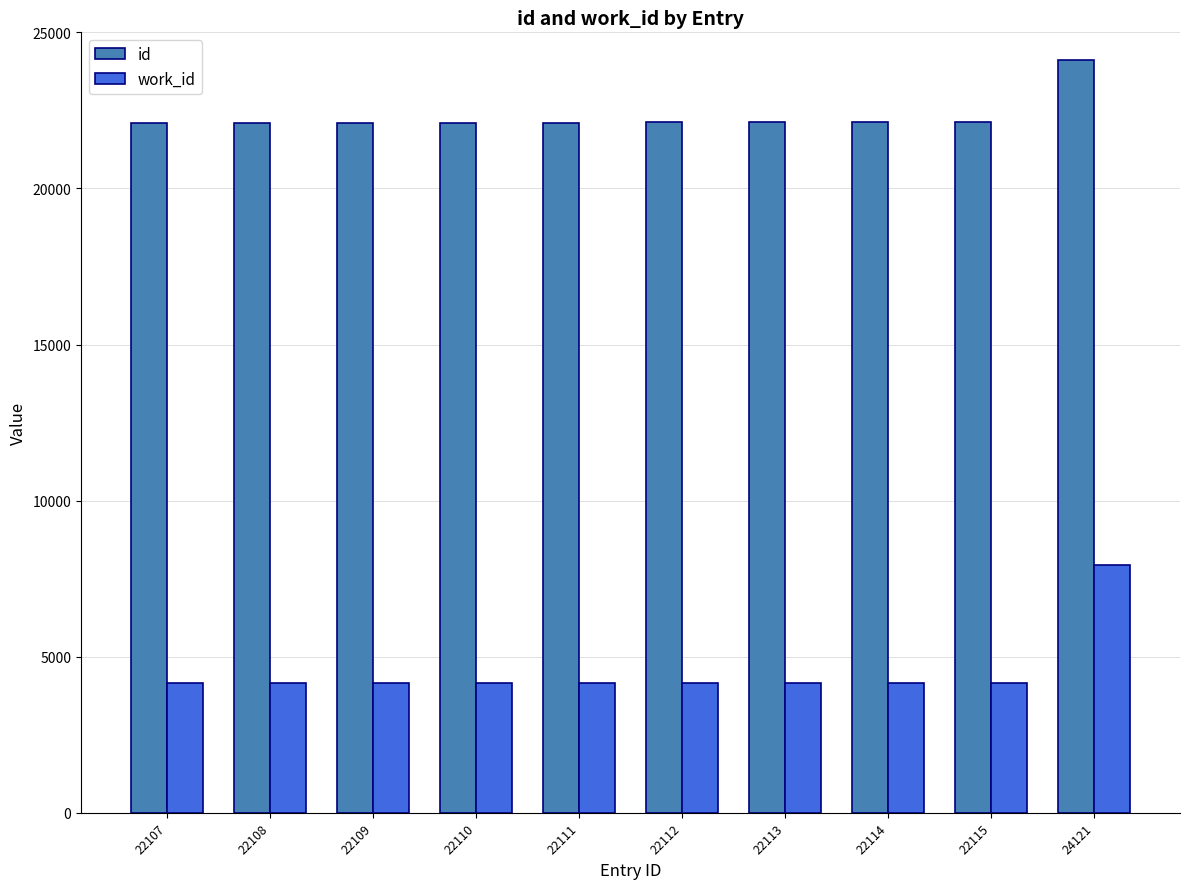

Between 22115 and 24121, which series saw the biggest shift?

work_id